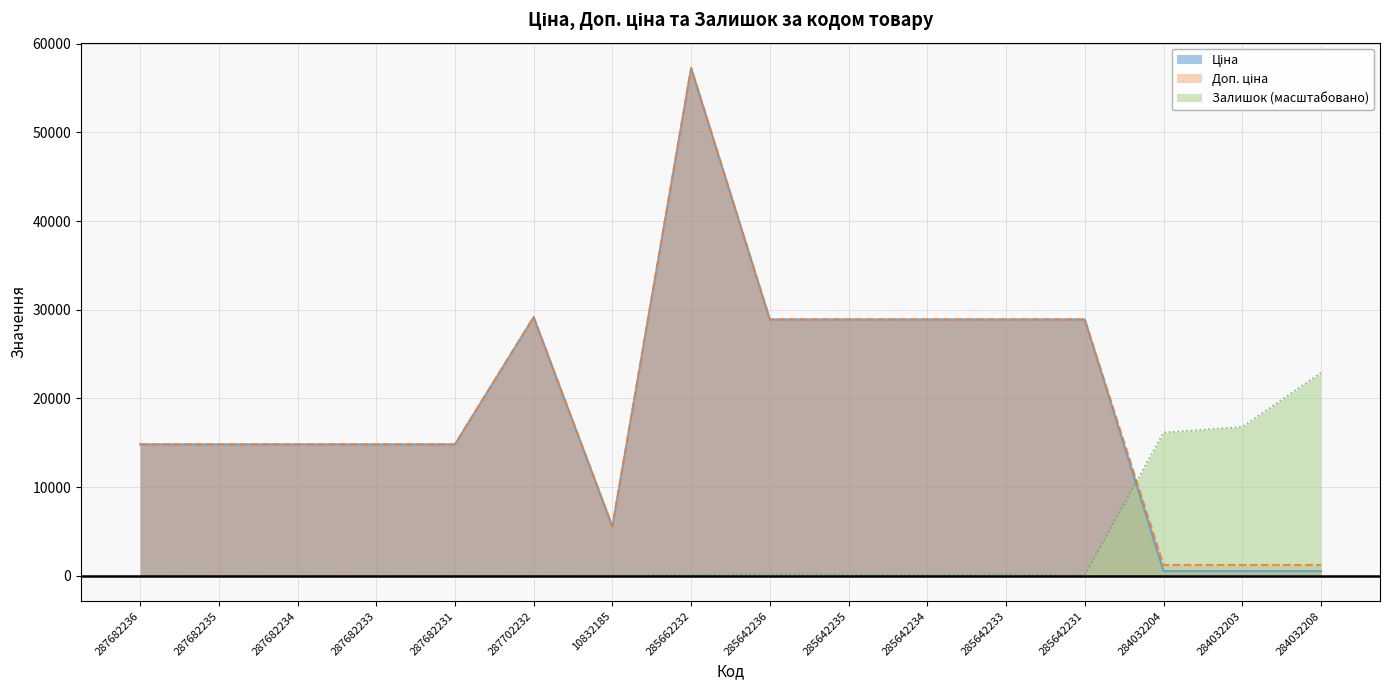

What is the average value of the Доп. ціна series?

19637.4